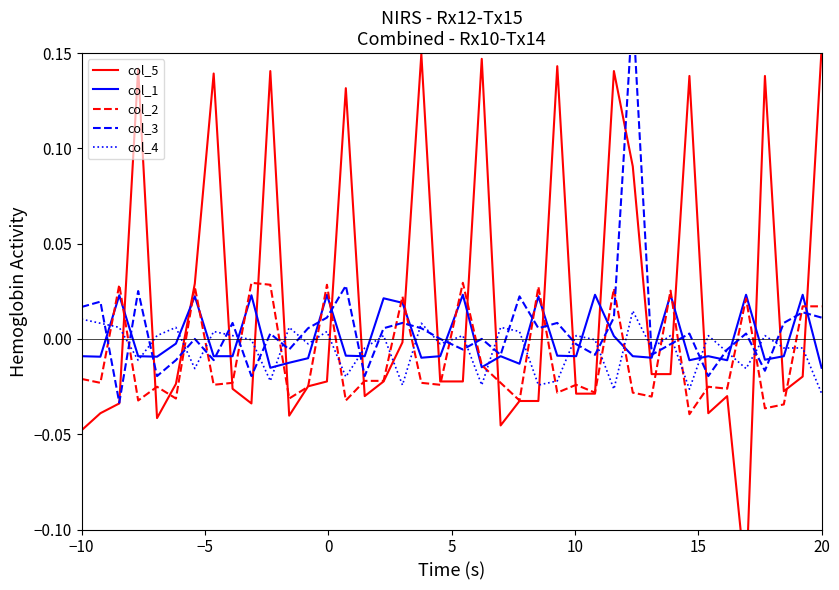

How many intersections are there between col_4 and col_2?

21